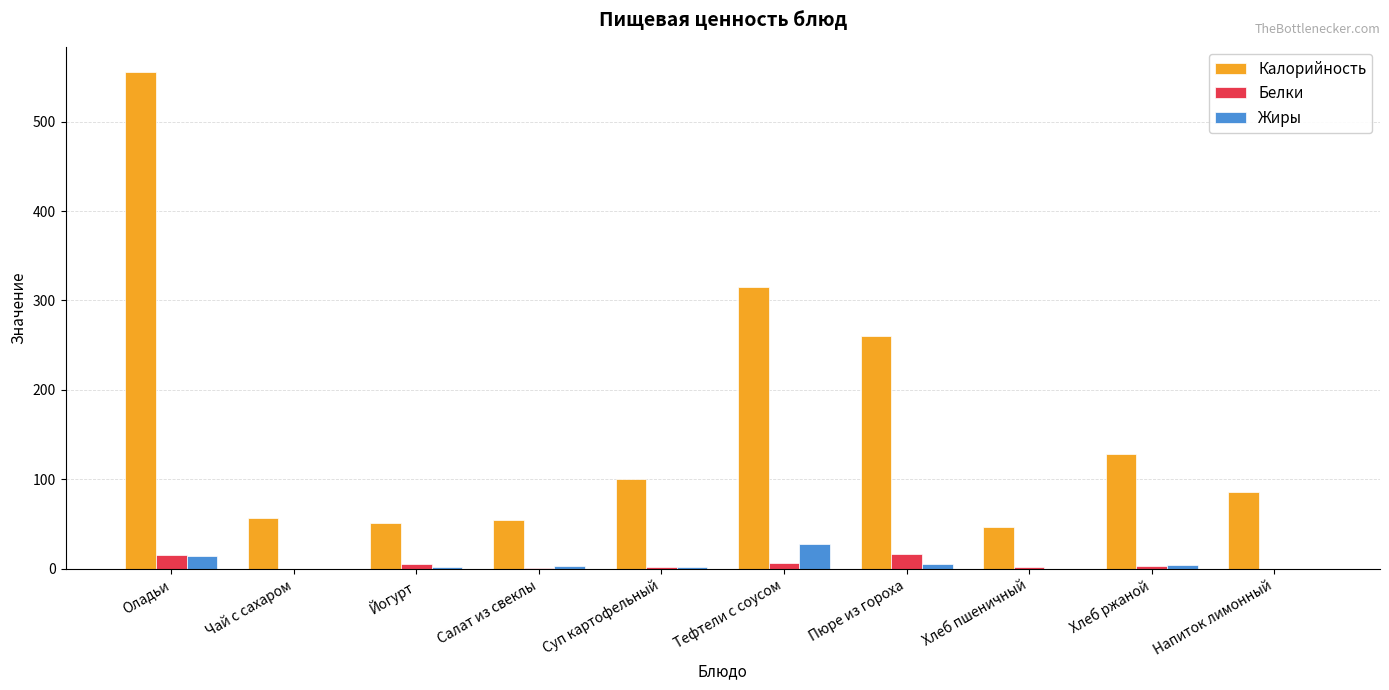

What is the sum of all Калорийность values?

1655.5